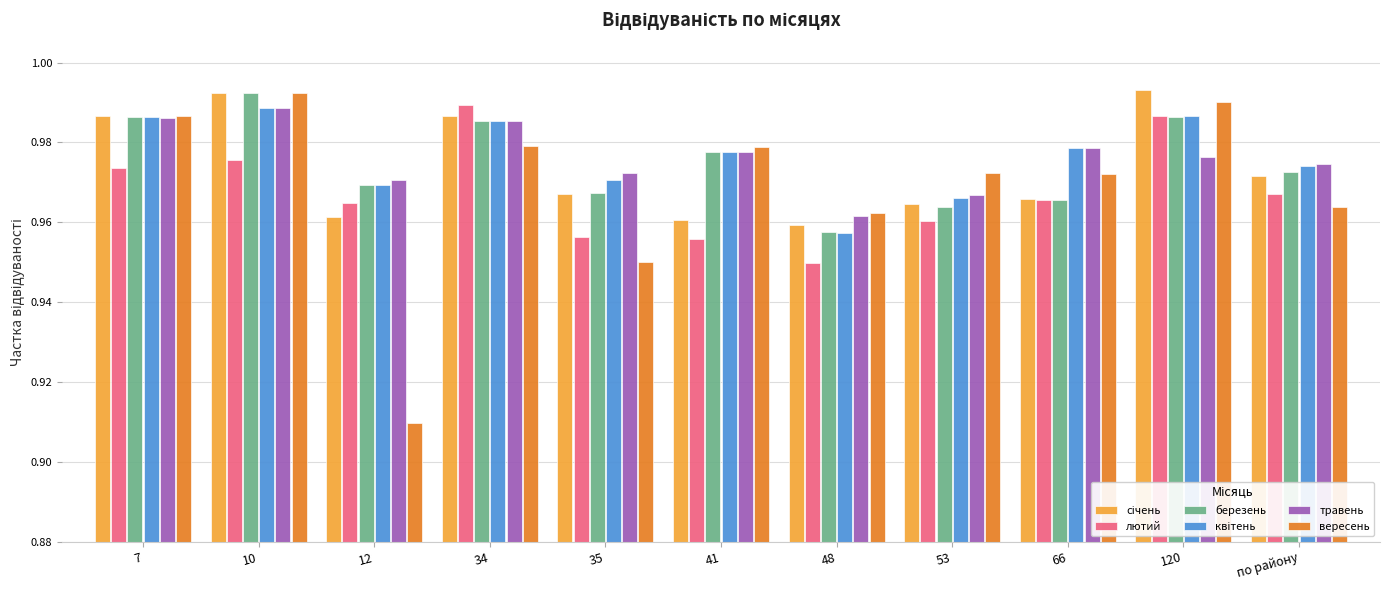

At which label is березень closest to 0?

48